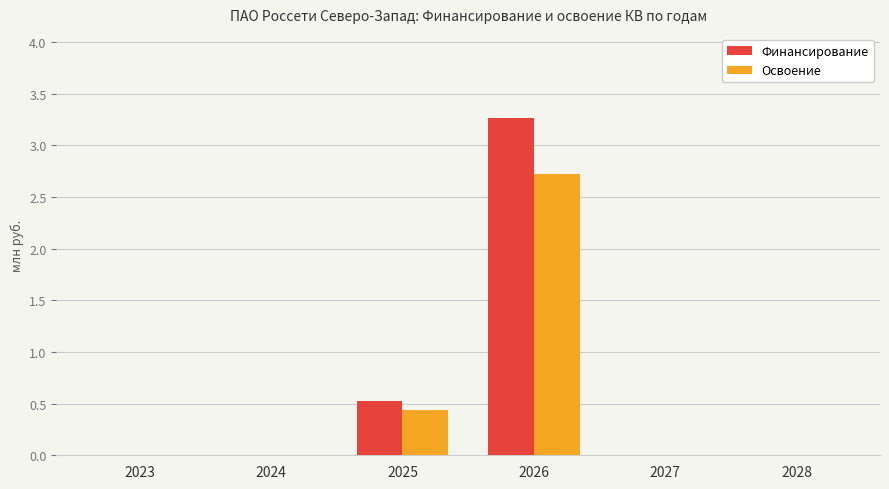

Between 2025 and 2028, which series saw the biggest shift?

Финансирование